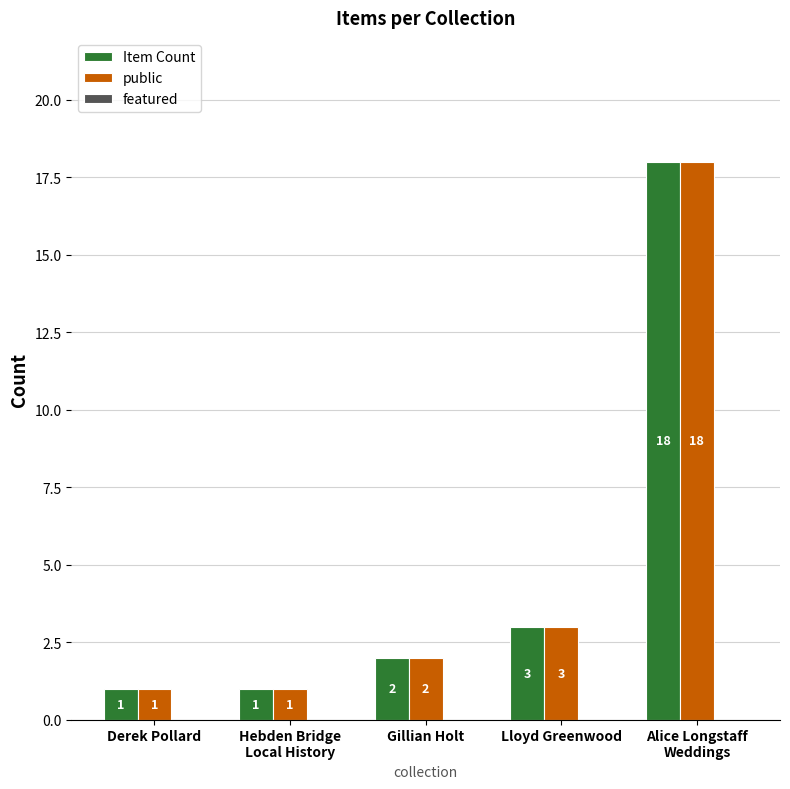

What is the highest value of the Item Count series?

18